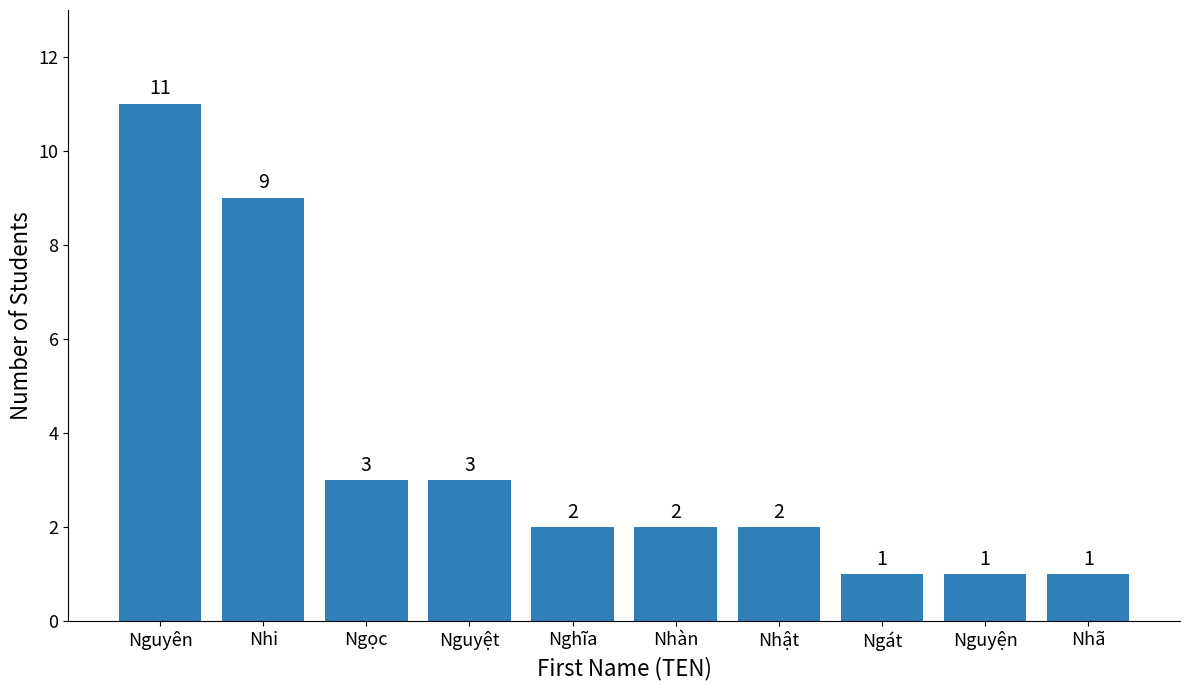

What is the label of the 8th bar from the right?

Ngọc